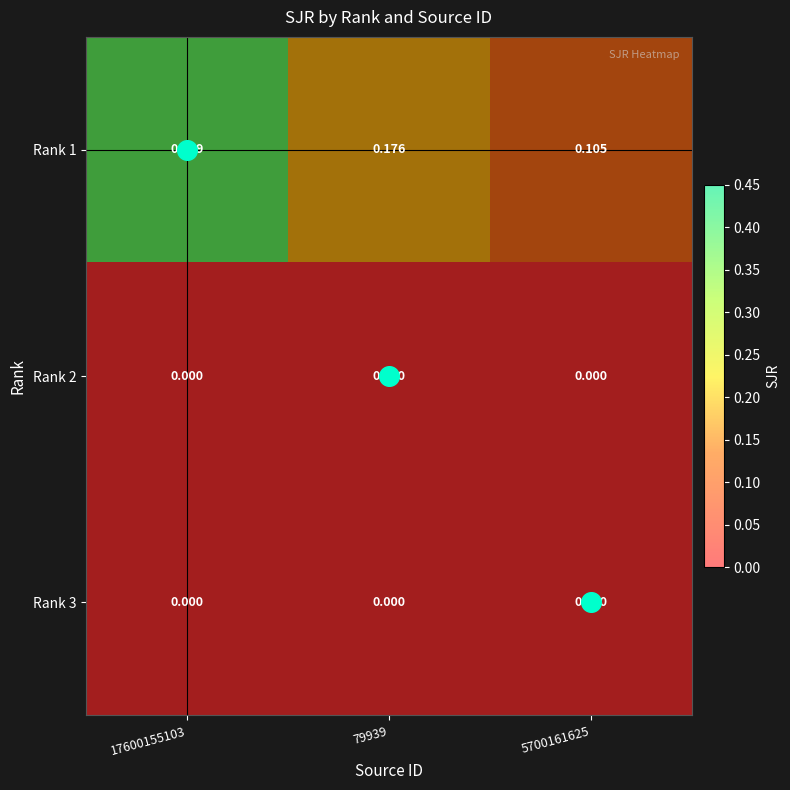

Is the value of Rank 2 at 79939 greater than the value of Rank 1 at 17600155103?

No